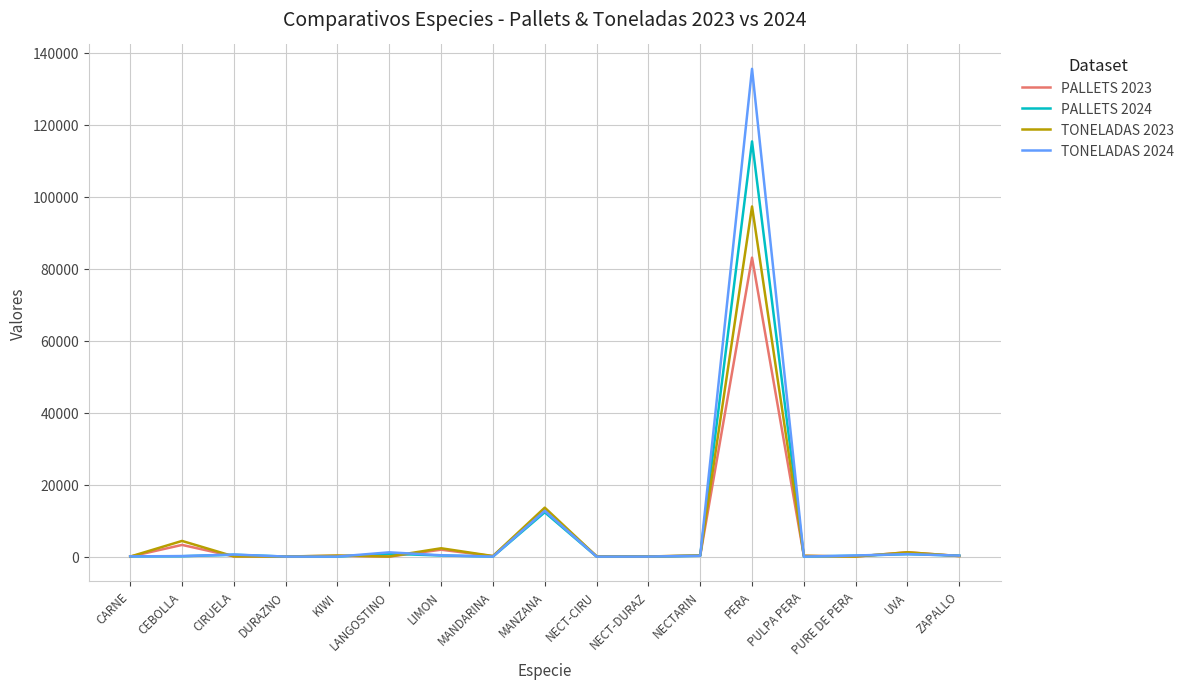

At which category does the chart reach its peak across all series?

PERA